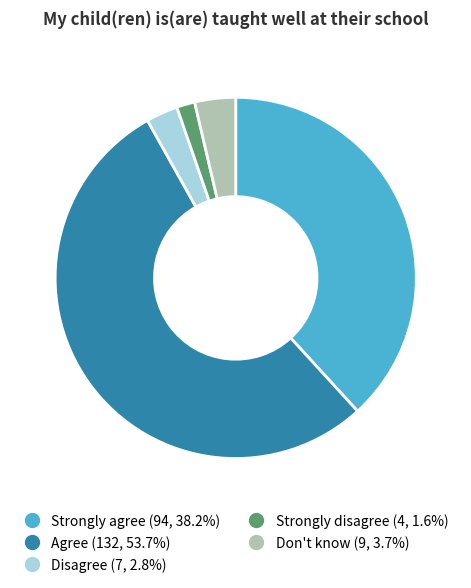

Does Don't know represent more than half of the total?

No